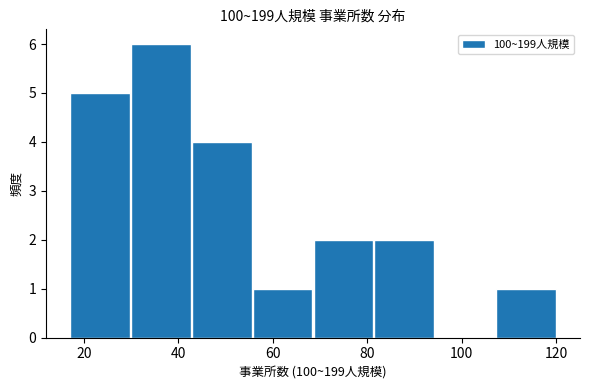

Reading left to right, transcribe this chart: for each bar, give the range it covers on the x-axis and its height. Neither the bar edges nor the heights are printed on the chart, so give them approximately, as read against the axes.

18 to 30: 5
30 to 42: 6
42 to 56: 4
56 to 68: 1
68 to 82: 2
82 to 94: 2
94 to 108: 0
108 to 120: 1